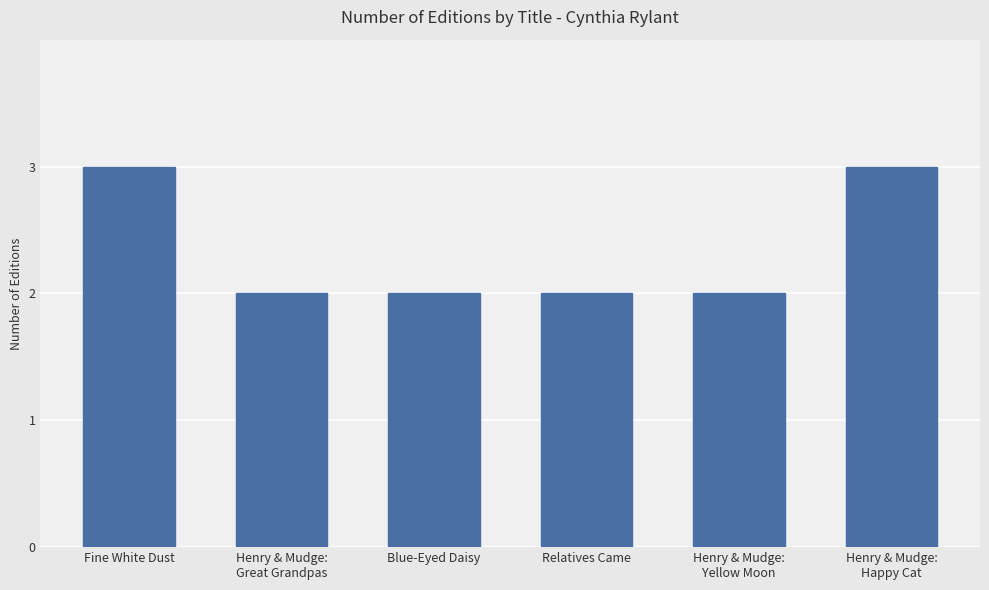

Read the value at Henry & Mudge:
Happy Cat.

3